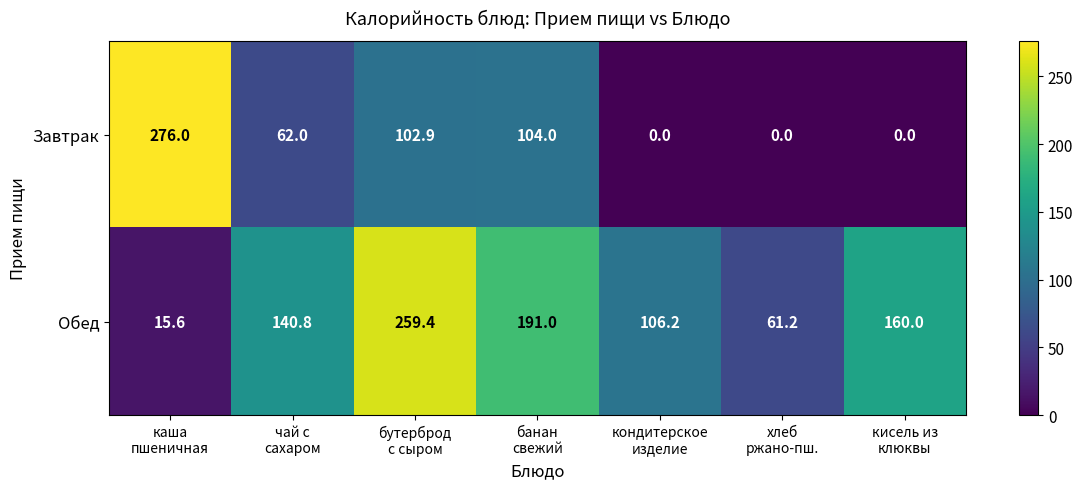

At which category is the sum across all series the highest?

бутерброд
с сыром